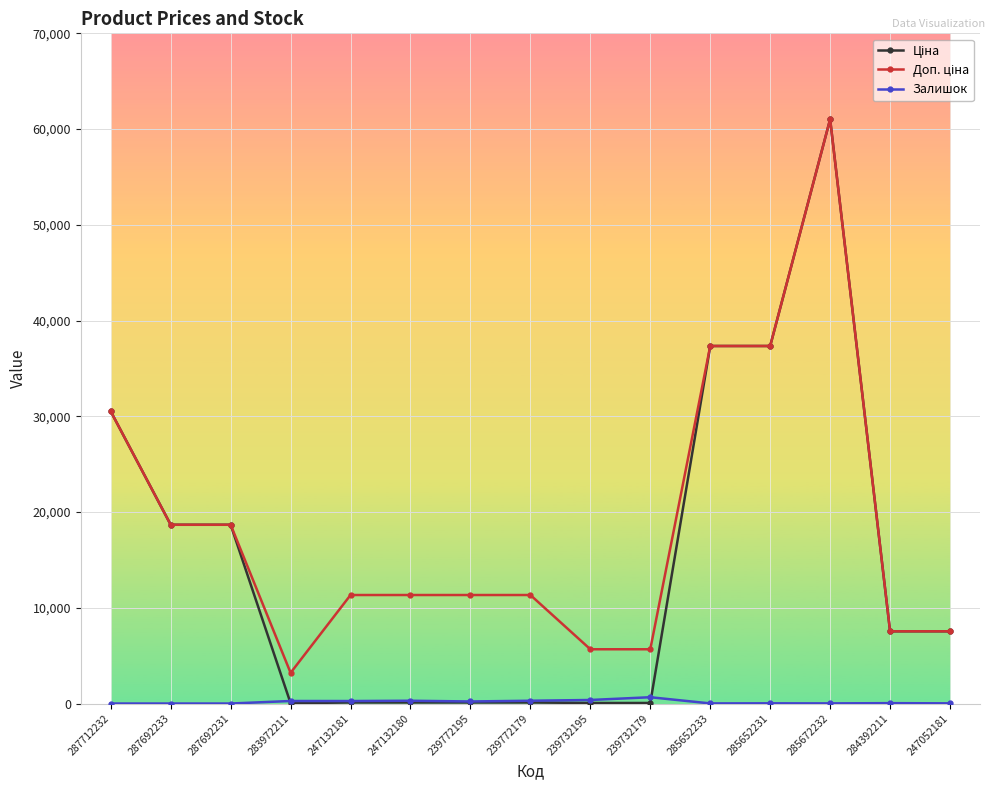

Which category has the highest value across all series?

285672232